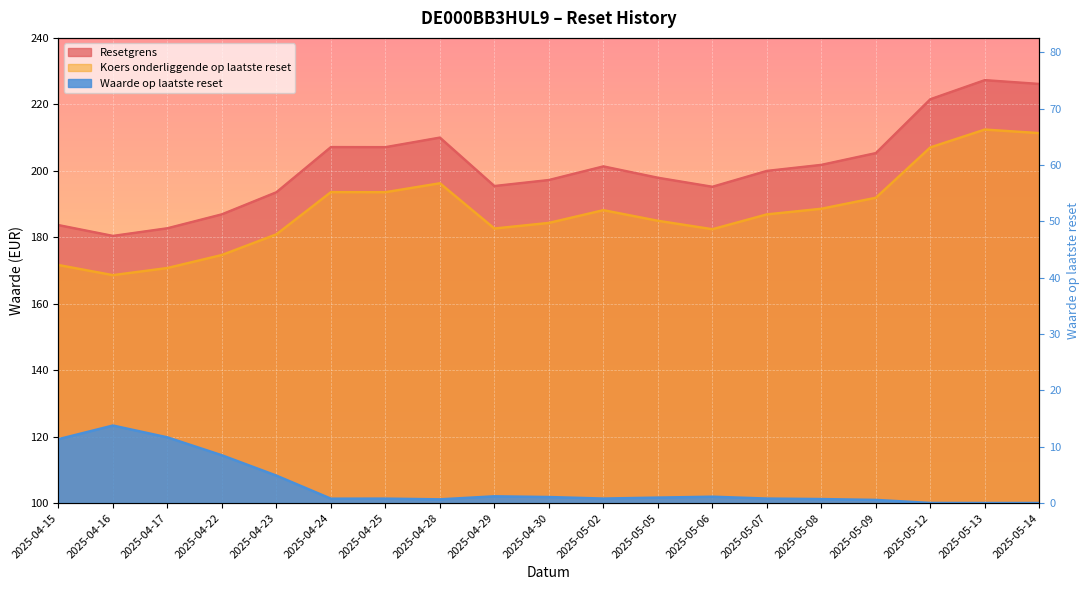

Which label corresponds to the smallest value in the chart?

2025-05-13